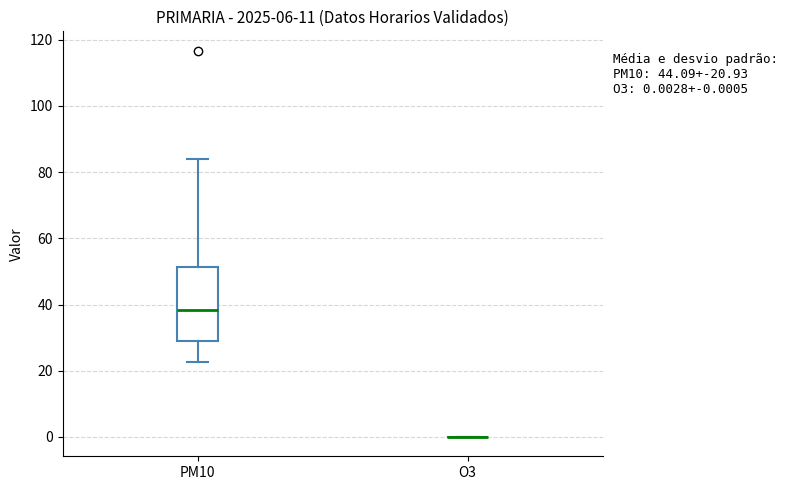

Comparing the boxes themselves (not the whiskers), which one is the tallest?

PM10